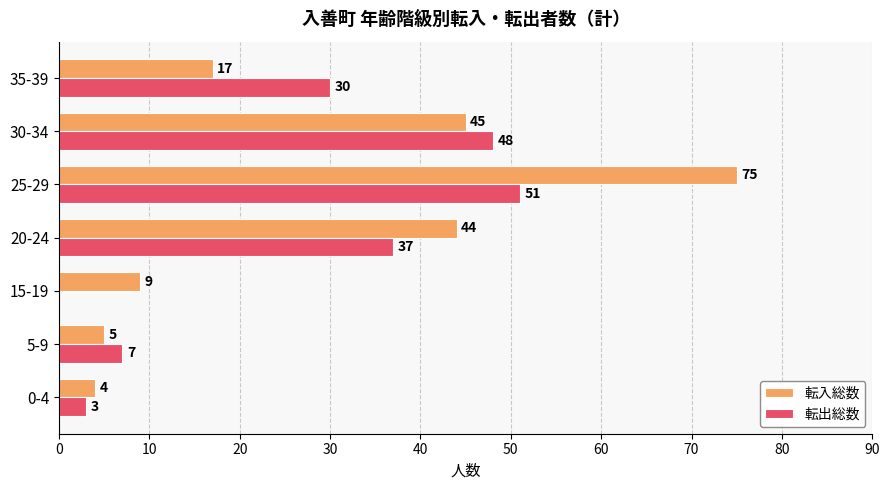

Where is 転出総数 nearest to the value 25?

35-39